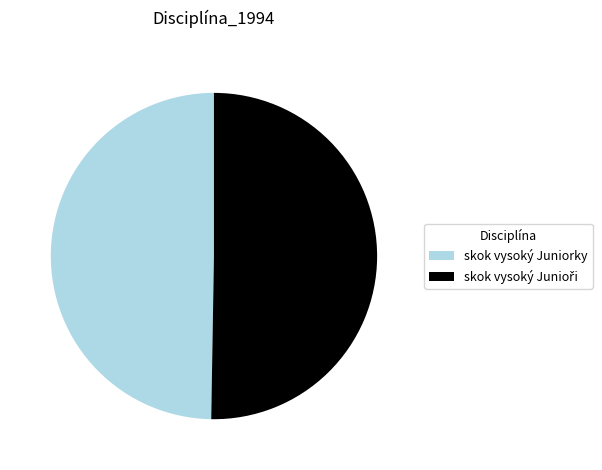

Does skok vysoký Juniorky represent more than half of the total?

No